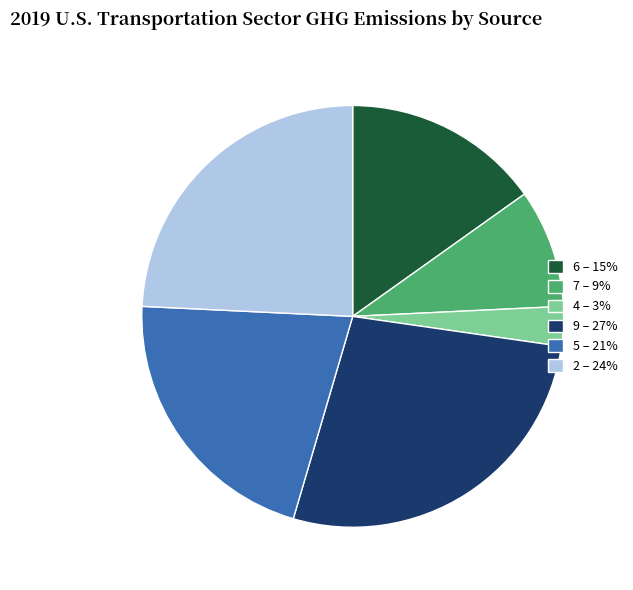

Rank the categories by value from lowest to highest.

4, 7, 6, 5, 2, 9